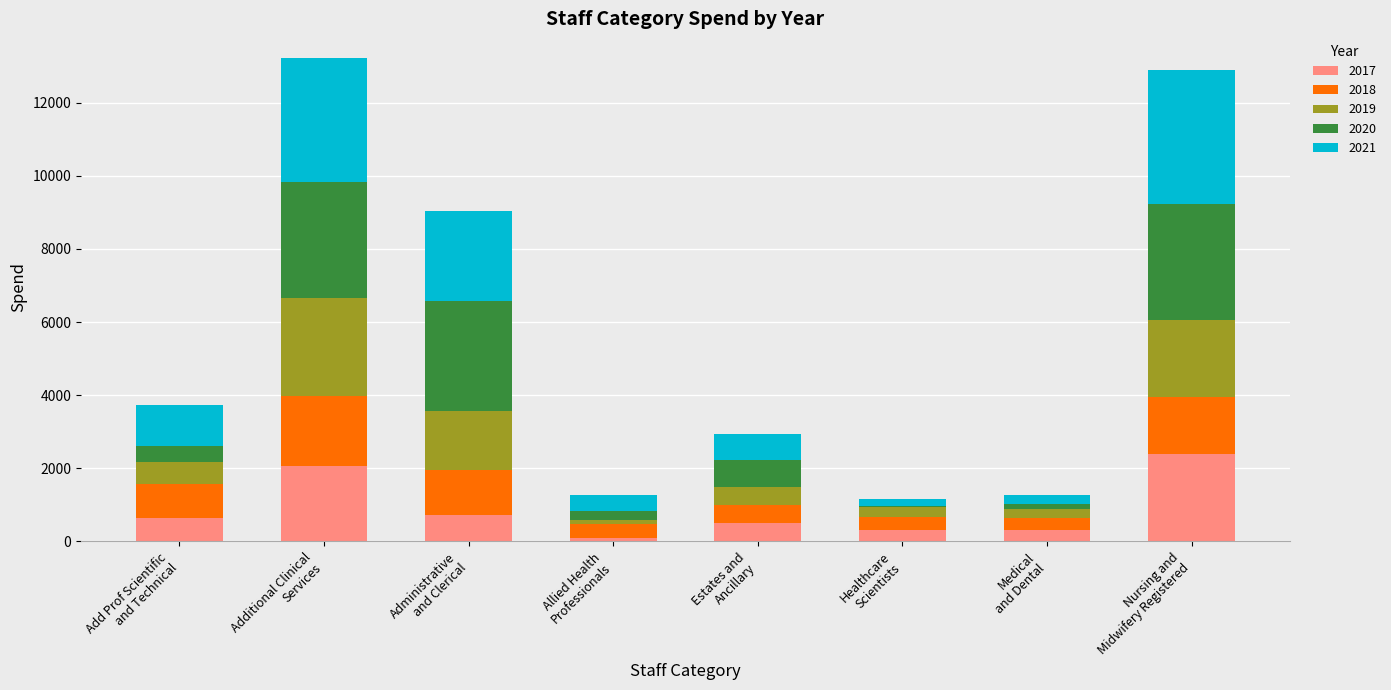

What is the highest value of the 2017 series?

2393.8